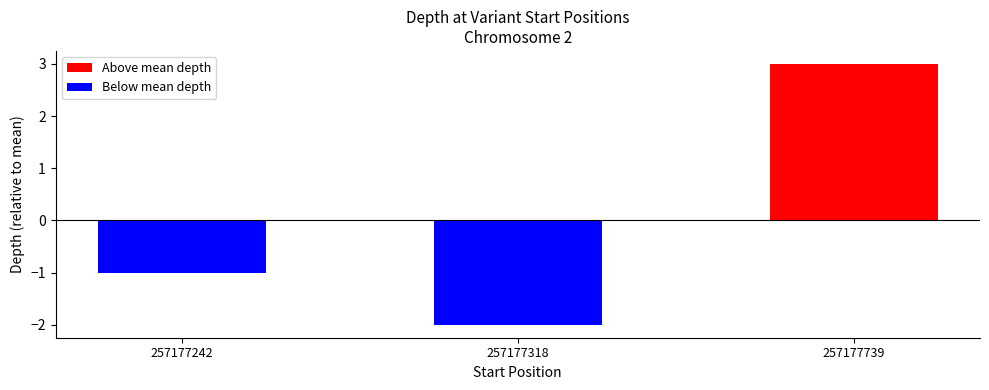

At which label does Below mean depth reach its minimum?

257177318